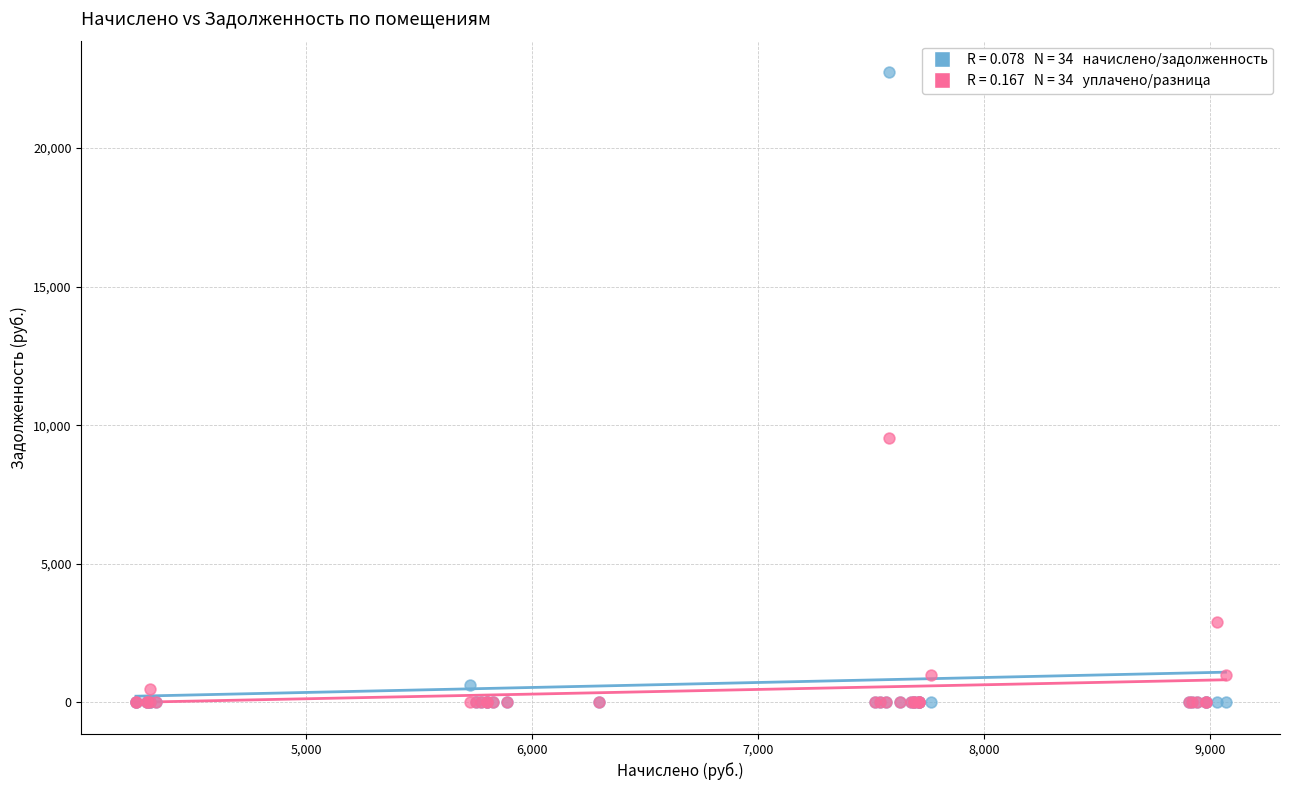

Across all series, what Y value is closest to 11370?

9526.5